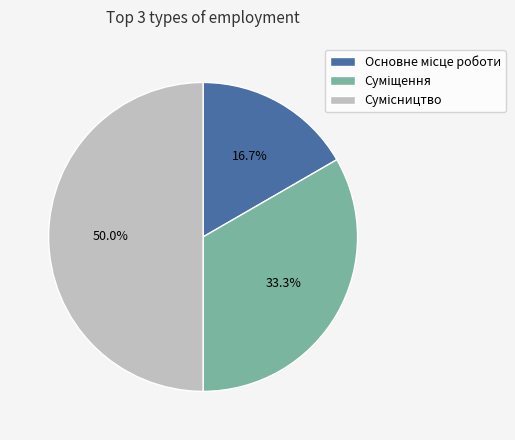

What is the ratio of the value at Основне місце роботи to the value at Сумісництво?

0.3